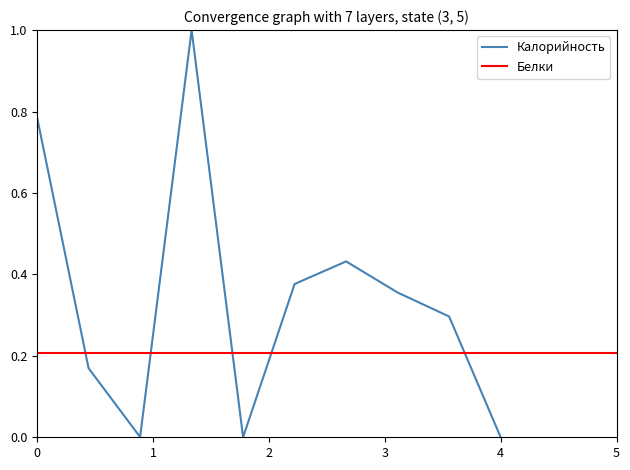

What is the maximum value for Калорийность?

1.0